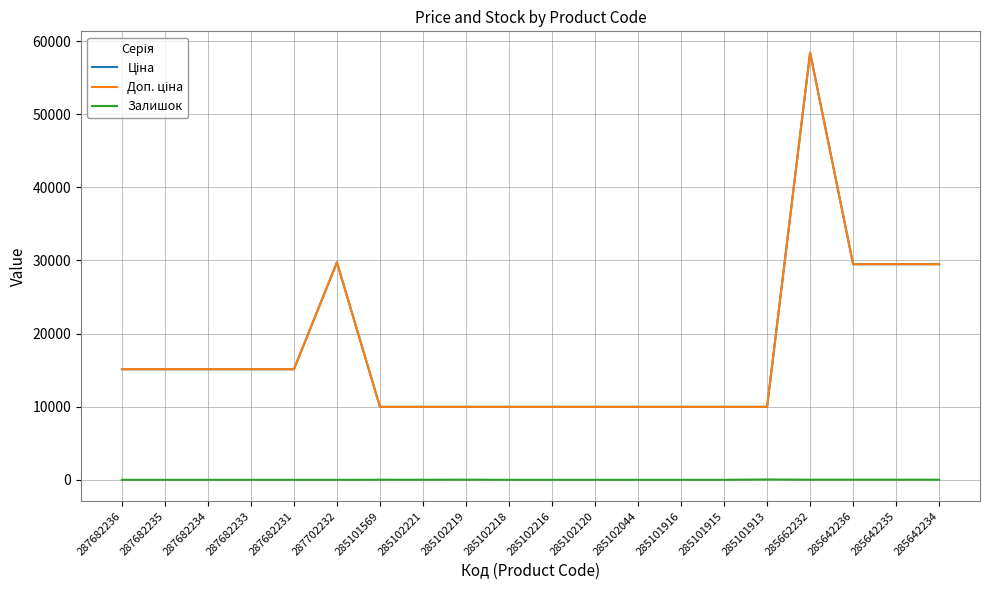

At which label does Залишок first exceed 1?

285101569